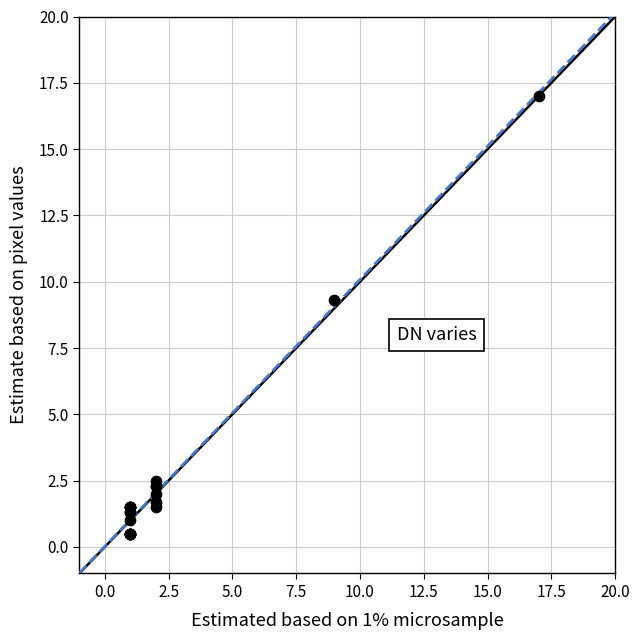

What Y value in the scatter plot is closest to 8?

9.3